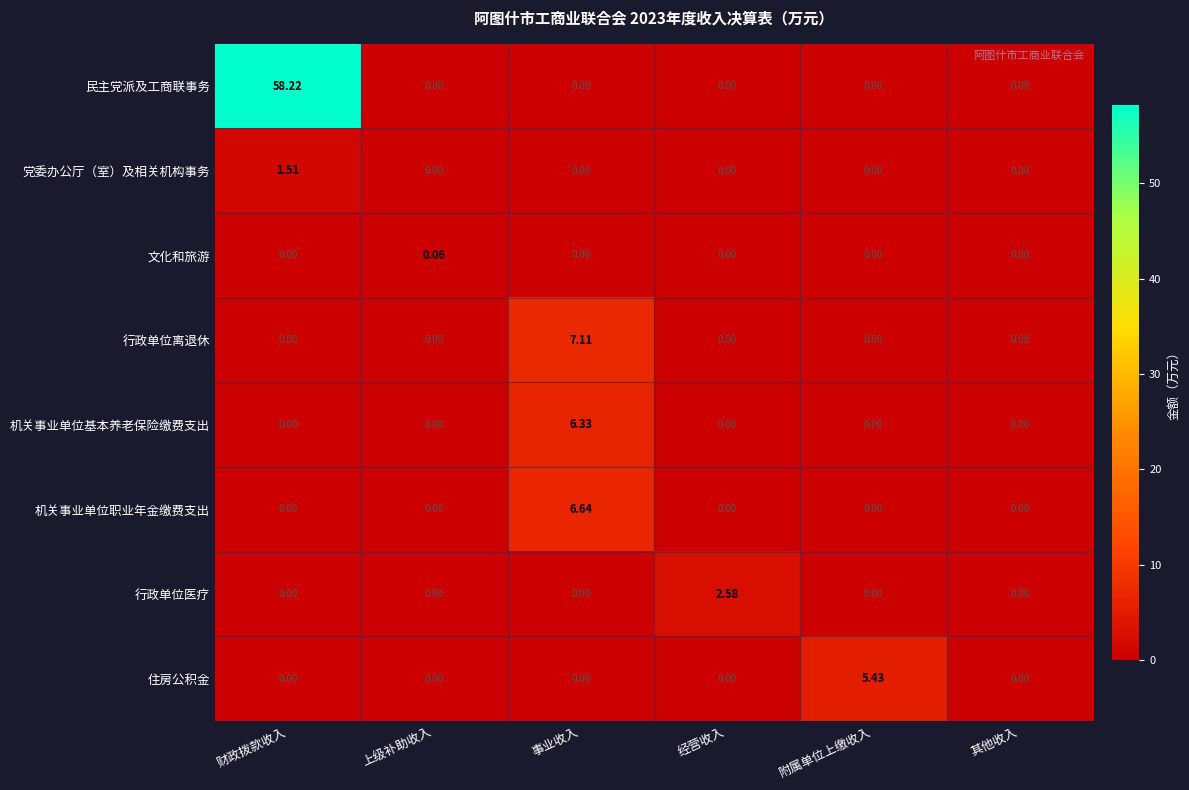

Rank the series by their maximum value, from lowest to highest.

文化和旅游, 党委办公厅（室）及相关机构事务, 行政单位医疗, 住房公积金, 机关事业单位基本养老保险缴费支出, 机关事业单位职业年金缴费支出, 行政单位离退休, 民主党派及工商联事务